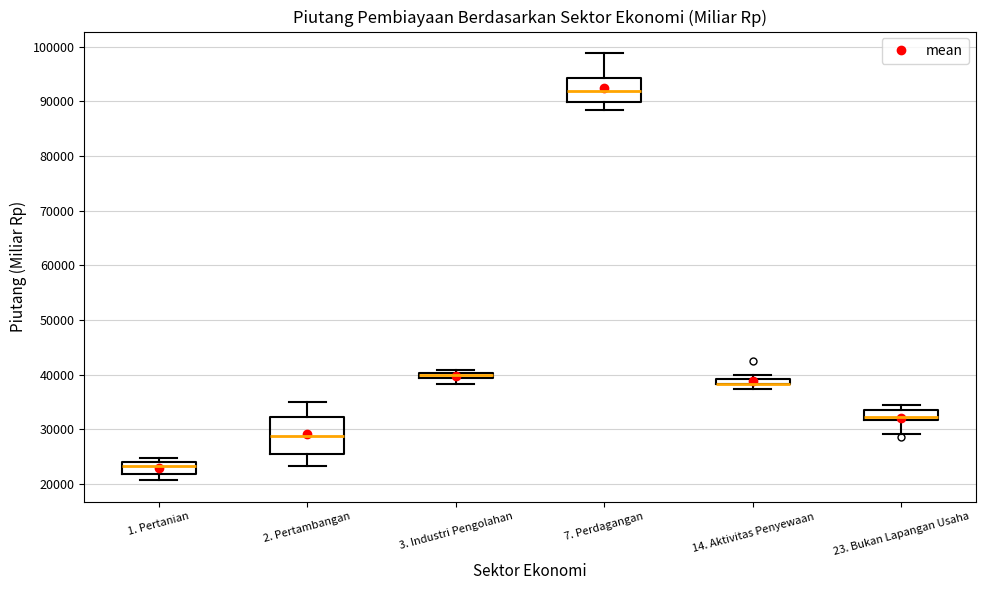

Where does the median line of the box for 1. Pertanian sit on the y-axis? The values are not printed on the chart, so give them approximately, as read against the axis.

23000